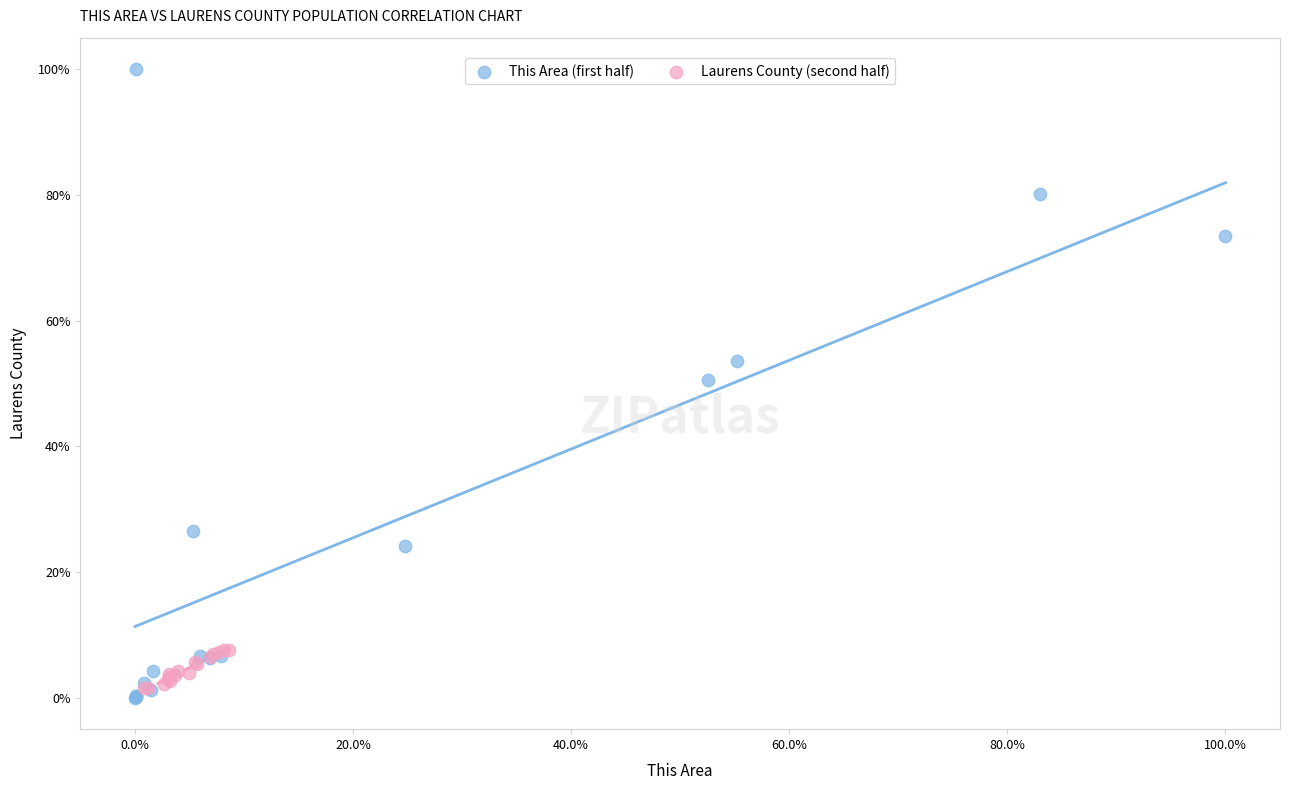

Which series has the largest Y range (max minus min)?

This Area (first half)